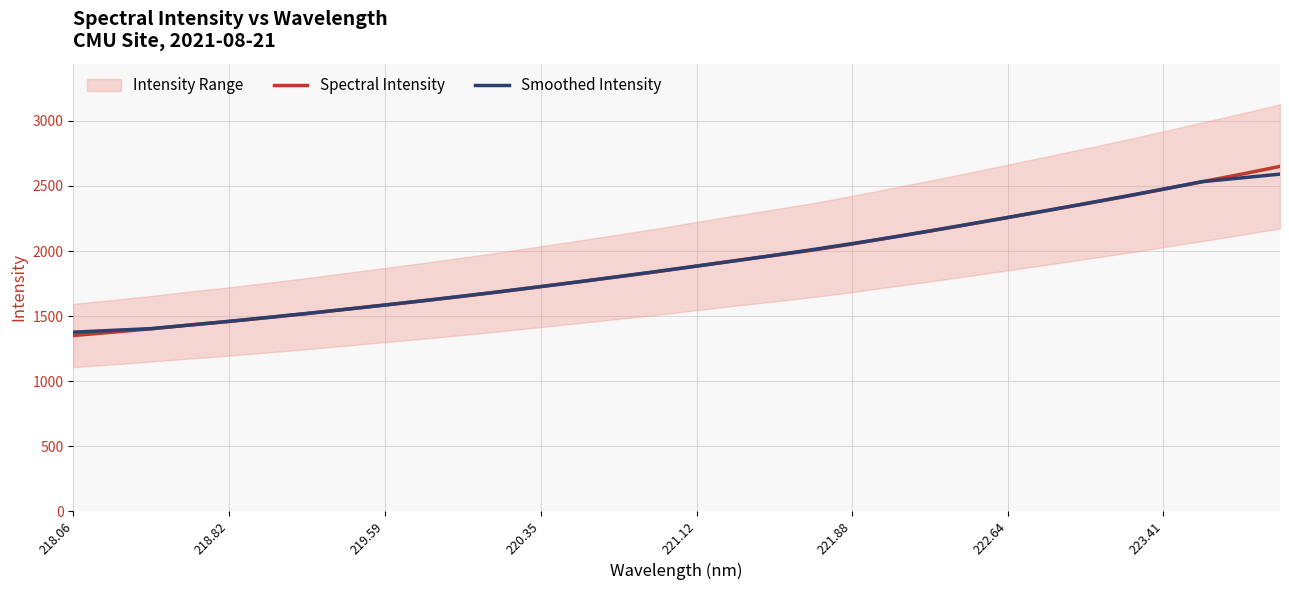

What is the minimum value shown in the chart?

1350.4